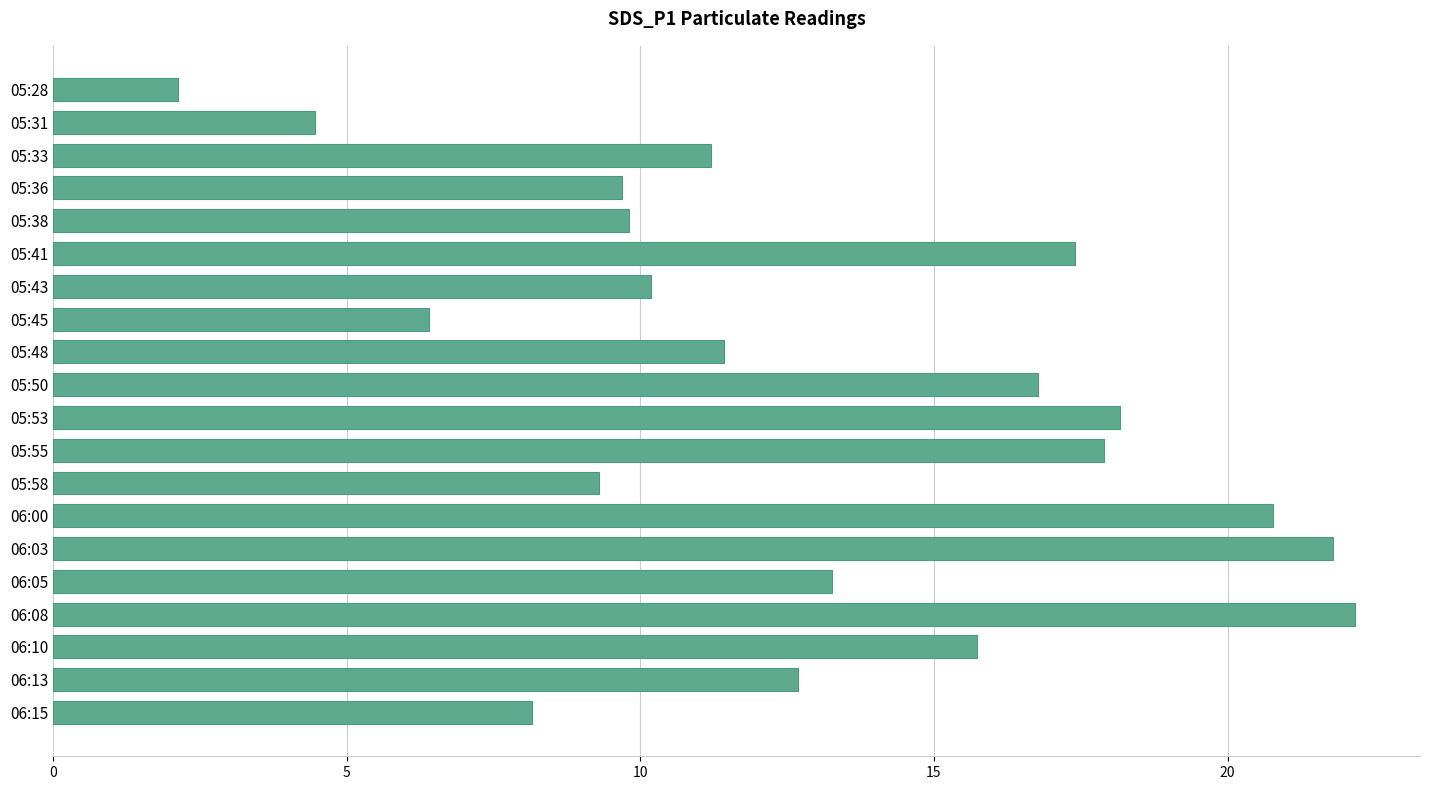

What is the sum of the values at 06:08 and 05:41?

39.6